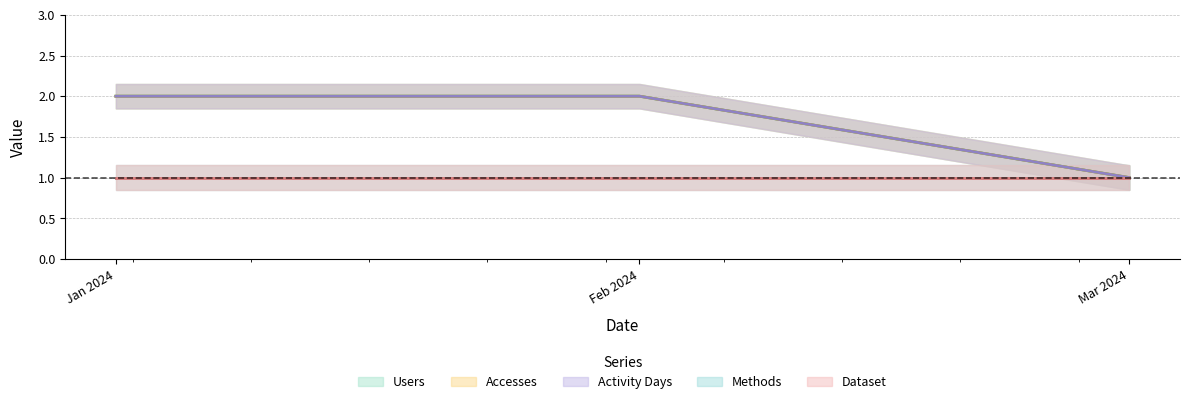

Which label corresponds to the largest value in the chart?

Jan 2024